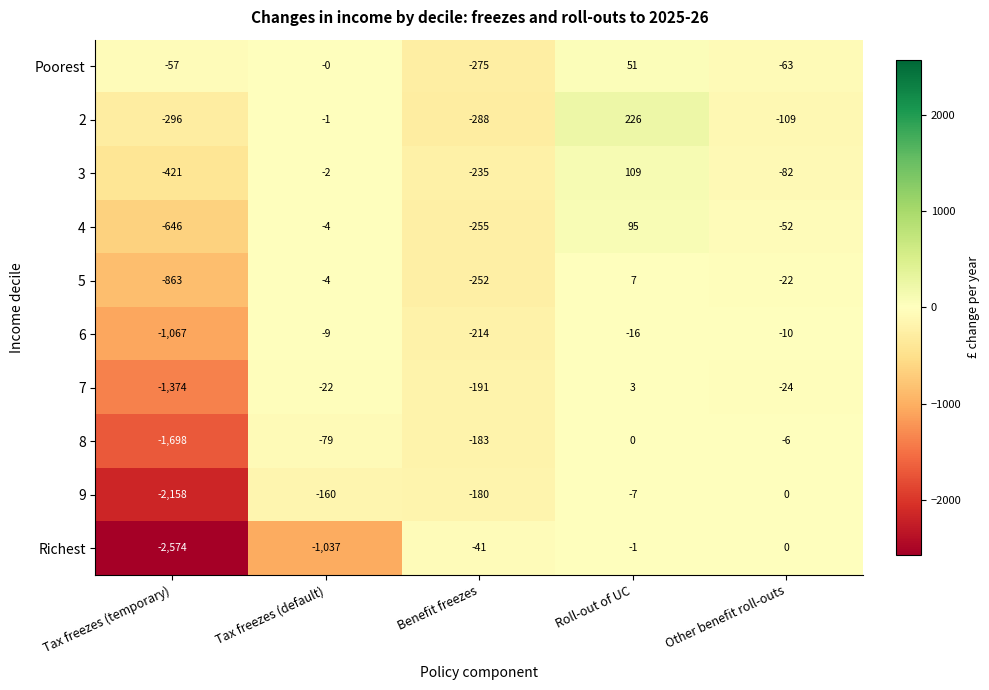

Read the 2 value at Roll-out of UC.

226